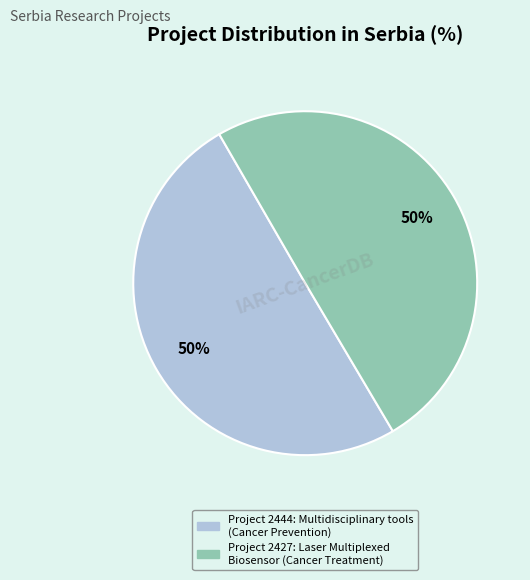

To the nearest percent, what is the average slice percentage?

50%